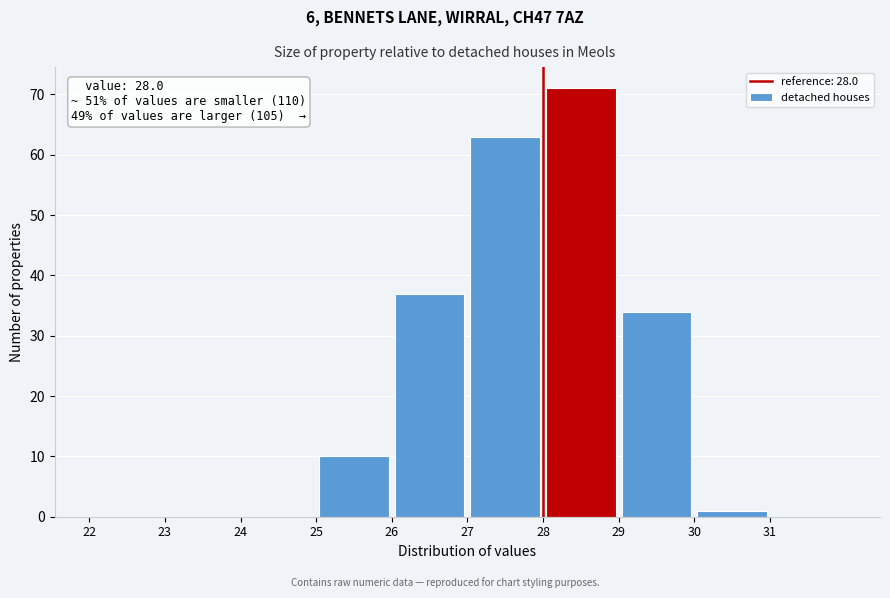

Over which range of the x-axis is the bar tallest?

28 to 29